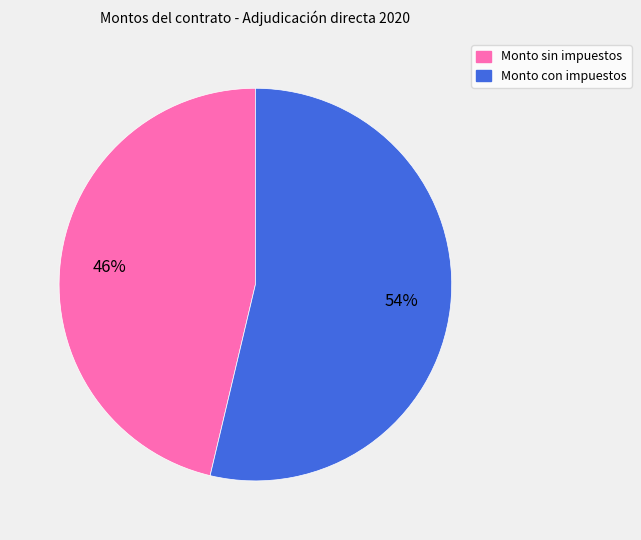

Combined, do Monto sin impuestos and Monto con impuestos account for over 50%?

Yes